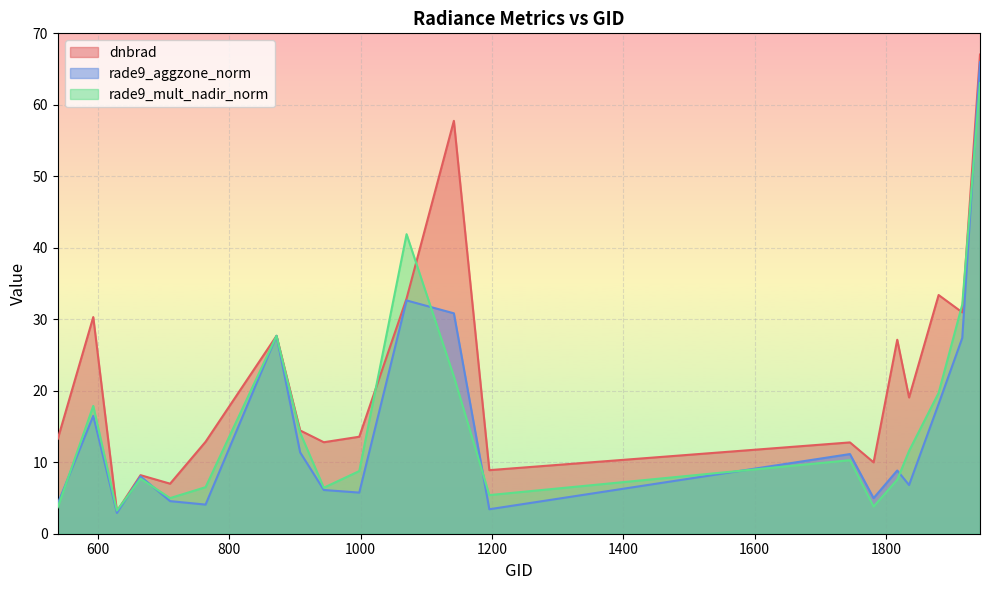

Read the rade9_aggzone_norm value at 1916.

27.4